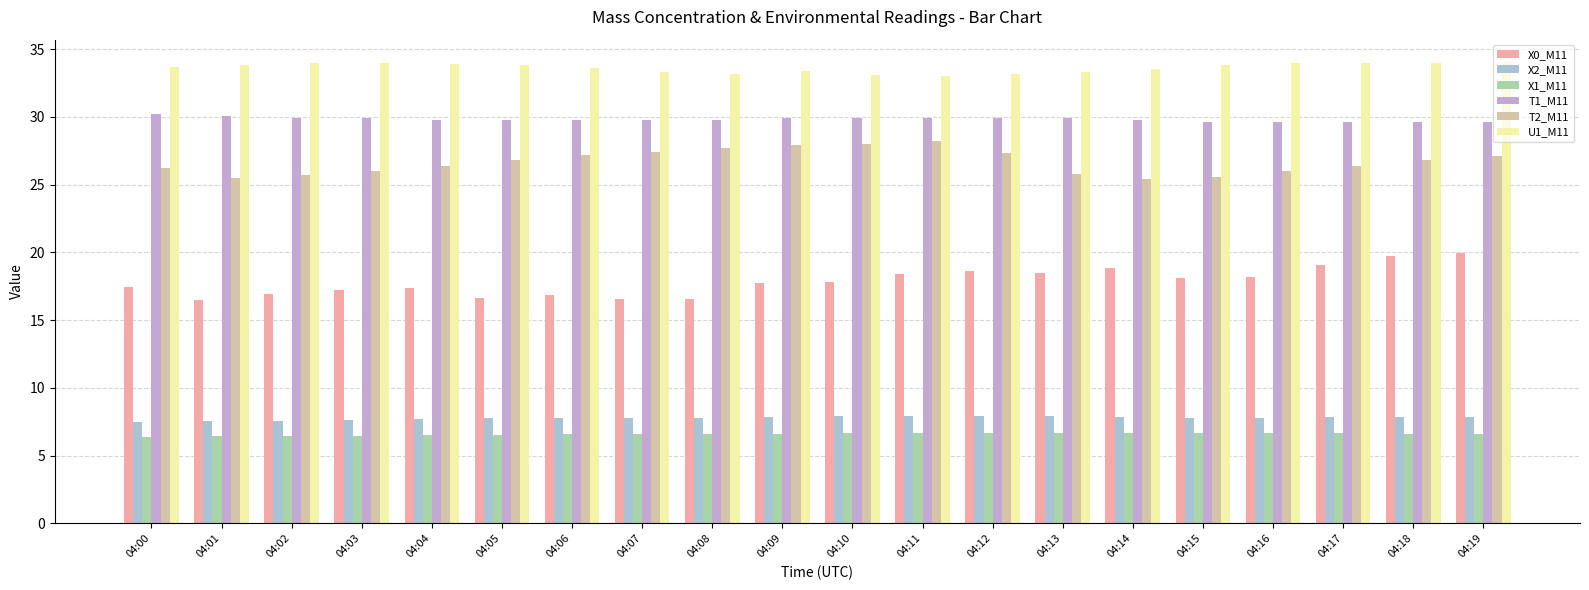

Which series changed the most between 04:07 and 04:11?

X0_M11